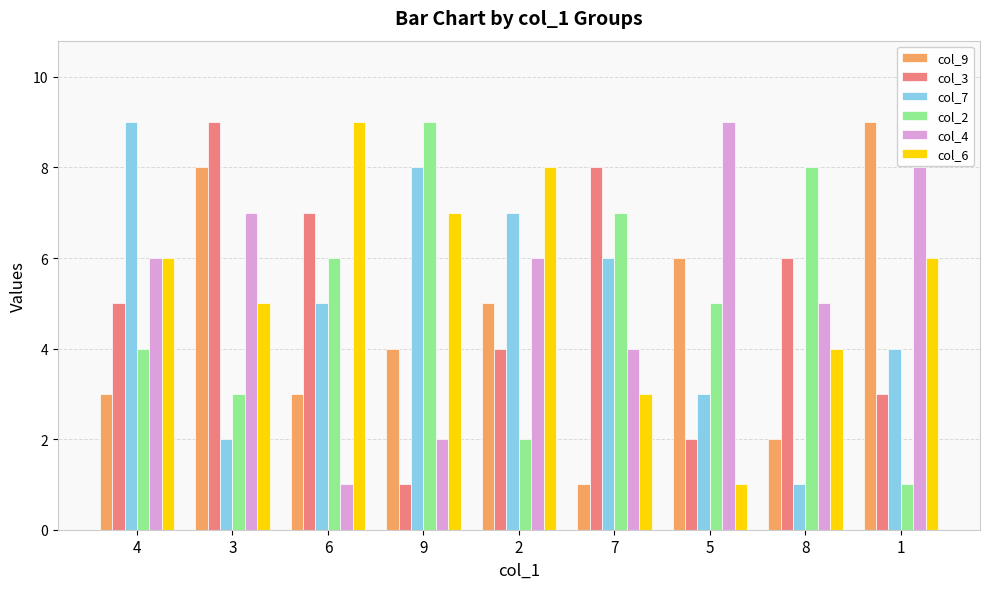

Which series changed the most between 2 and 5?

col_6